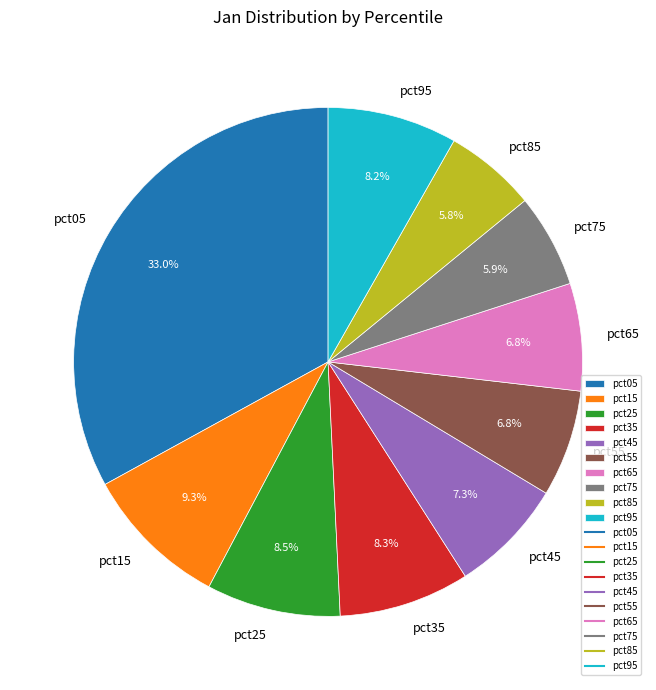

Does pct55 represent more than half of the total?

No